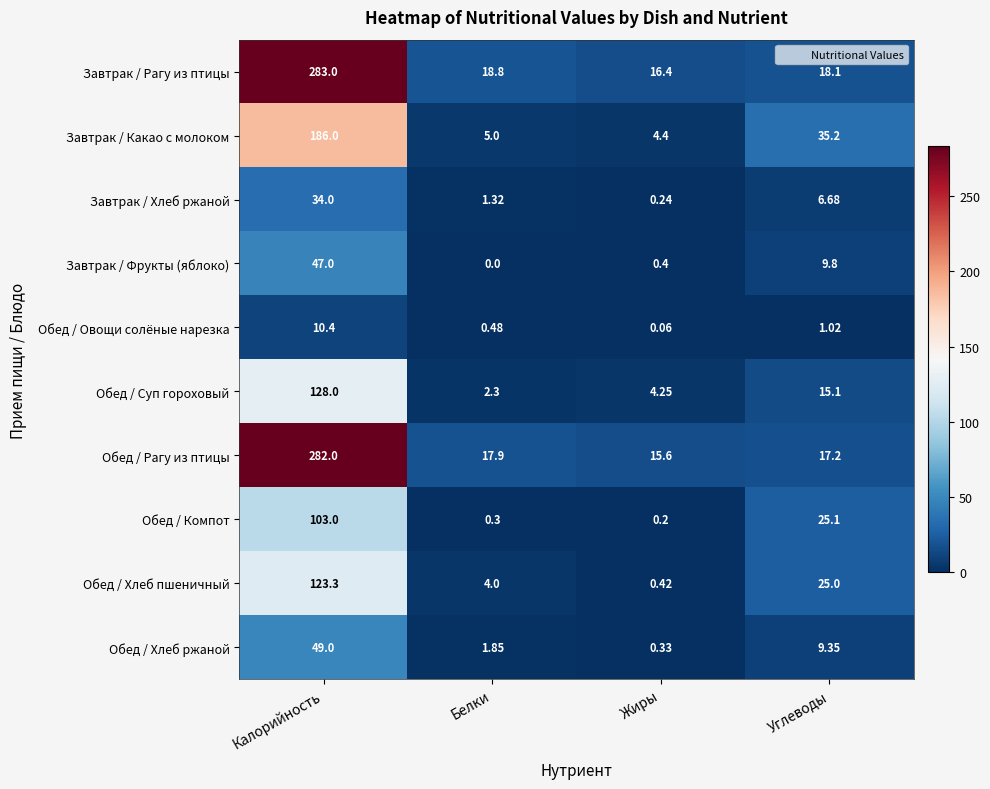

Which series has the widest spread of values?

Завтрак / Рагу из птицы